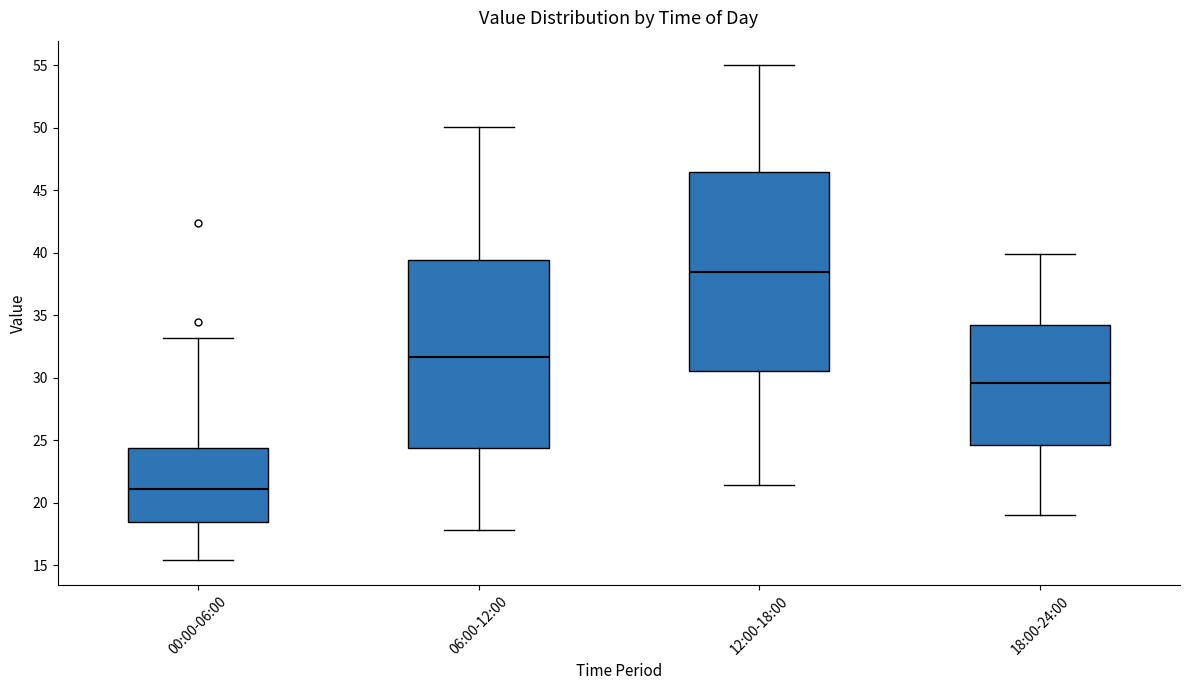

Reading left to right, read every box against the y-axis: the position of its median line, the range the box covers, and the ends of its whiskers. The values are not printed on the chart, so give them approximately, as read against the axis.

00:00-06:00: median 21.0, box 18.5 to 24.5, whiskers 15.5 to 33.0
06:00-12:00: median 31.5, box 24.5 to 39.5, whiskers 18.0 to 50.0
12:00-18:00: median 38.5, box 30.5 to 46.5, whiskers 21.5 to 55.0
18:00-24:00: median 29.5, box 24.5 to 34.5, whiskers 19.0 to 40.0